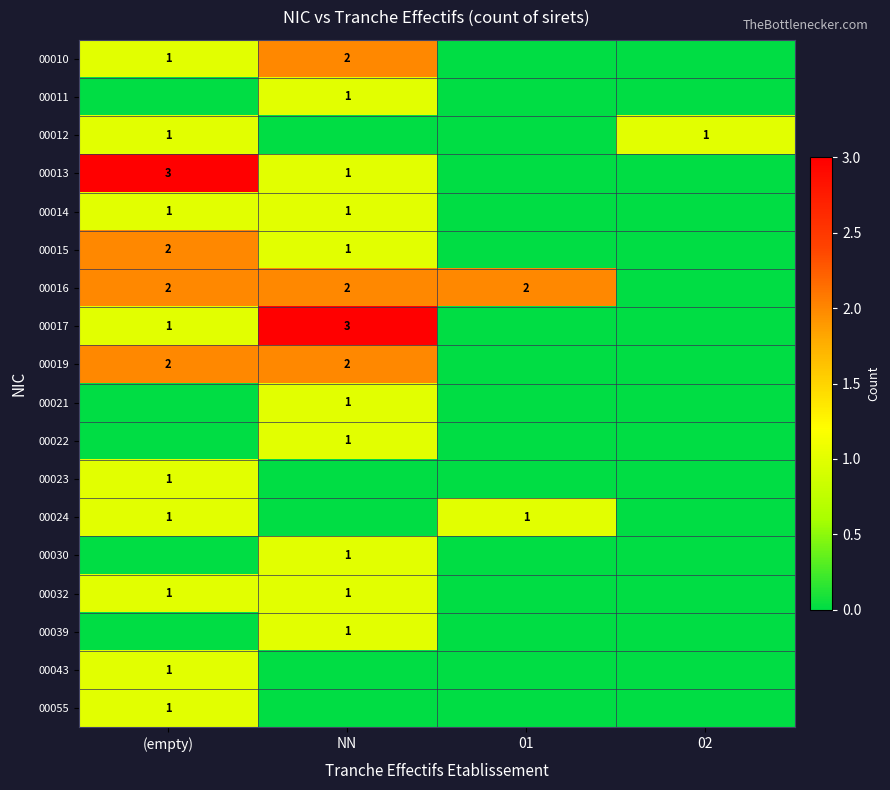

Rank the series at 02 from lowest to highest value.

00010, 00011, 00013, 00014, 00015, 00016, 00017, 00019, 00021, 00022, 00023, 00024, 00030, 00032, 00039, 00043, 00055, 00012